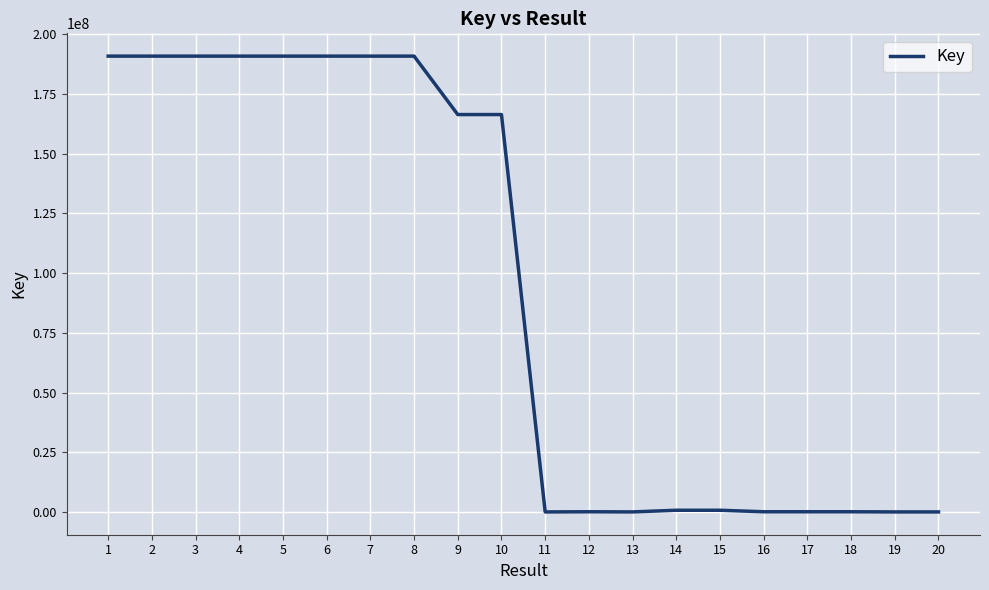

Is it true that the value at 6 is 190833512?

True